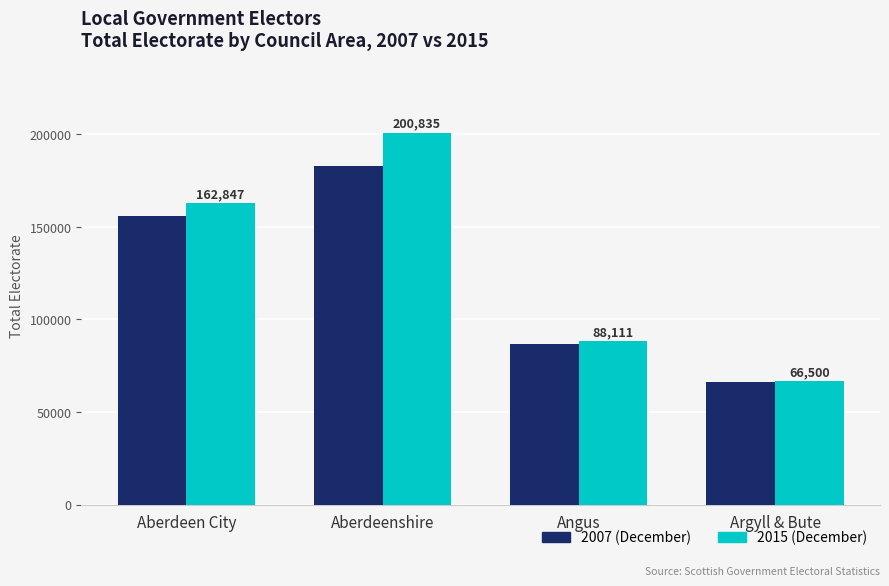

The 2007 (December) series shows 126070 at Angus. True or false?

False